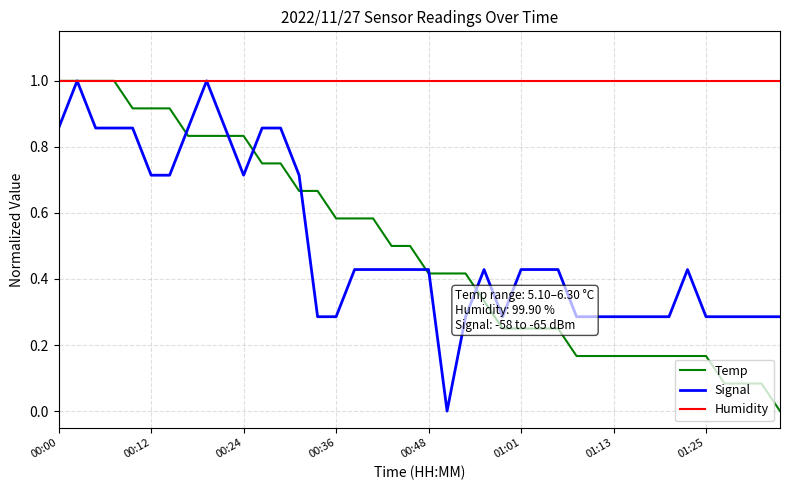

What is the greatest value displayed?

1.0